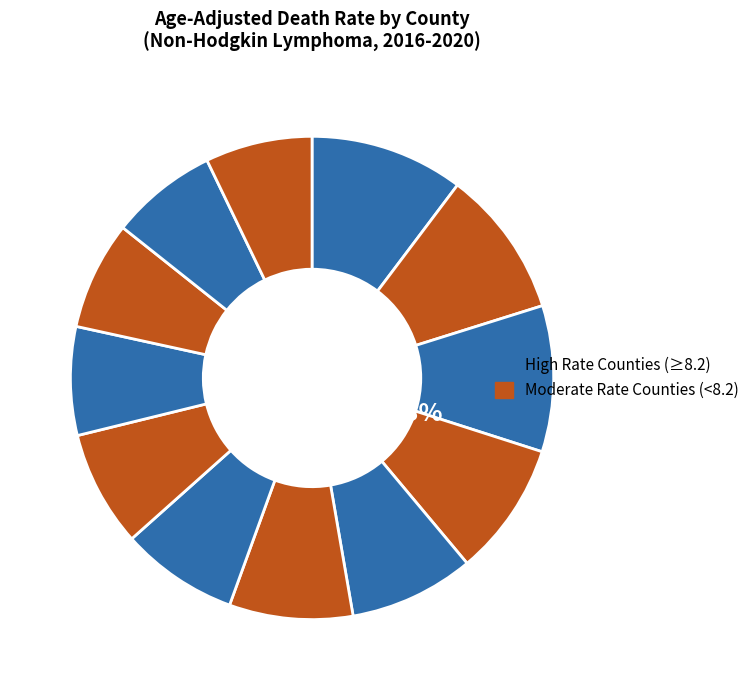

Count the number of slices in the pie.

12